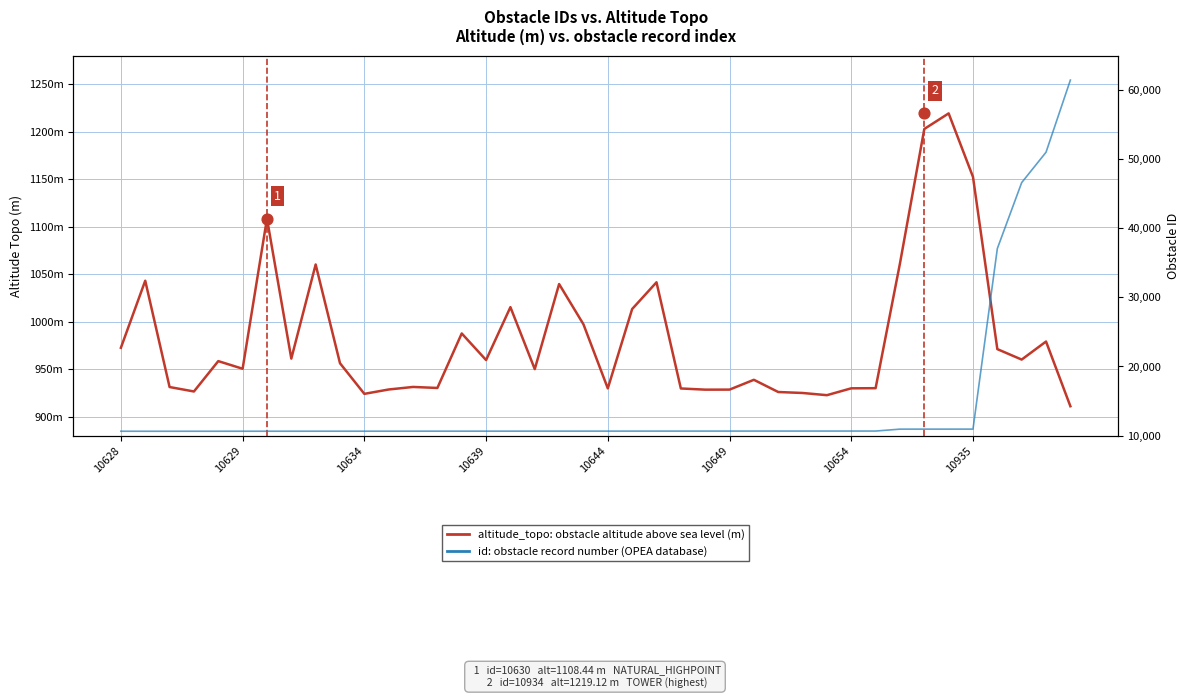

Which series has the widest spread of Y values?

id (record number)